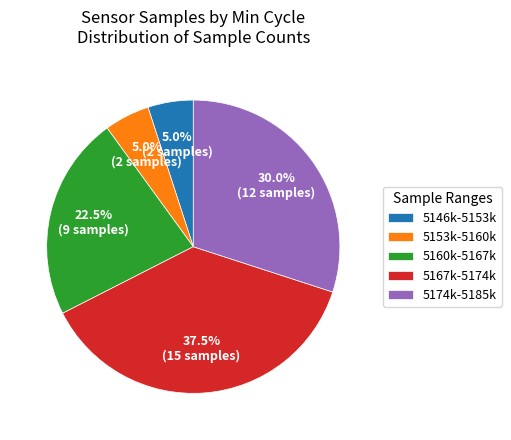

Does any single category account for the majority?

No